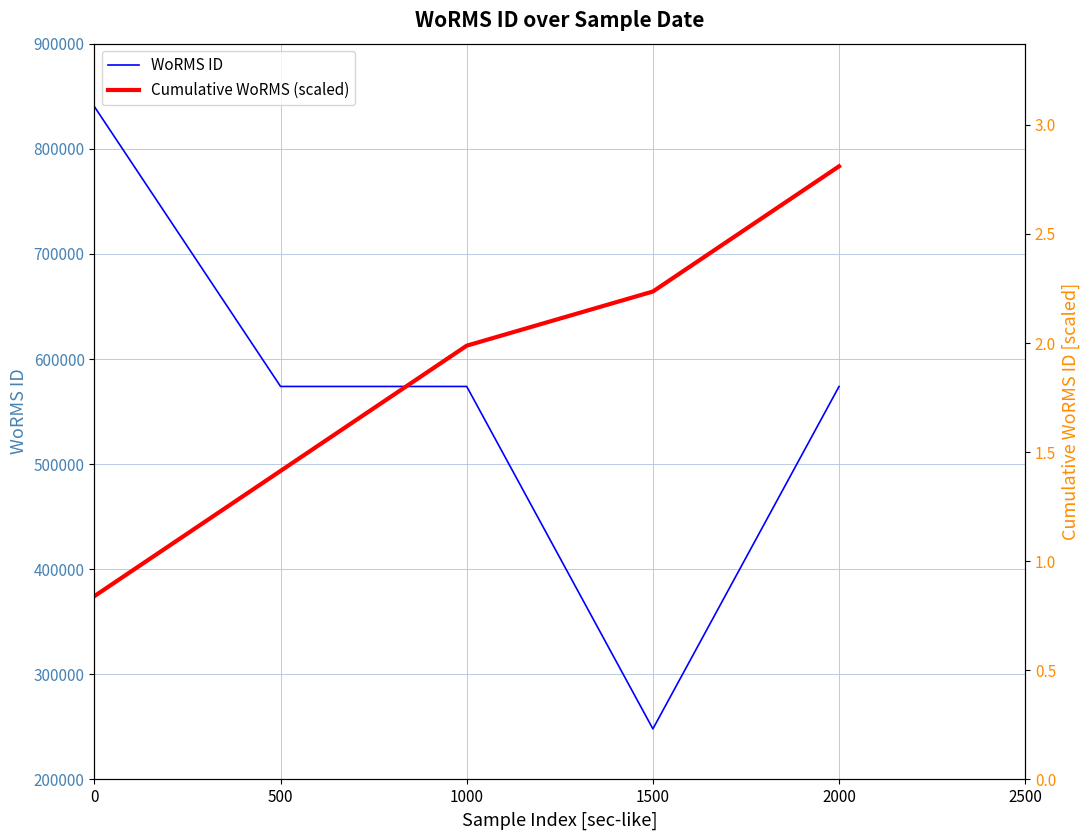

What is the difference between the maximum and minimum values in the Cumulative WoRMS (scaled) series?

2.0